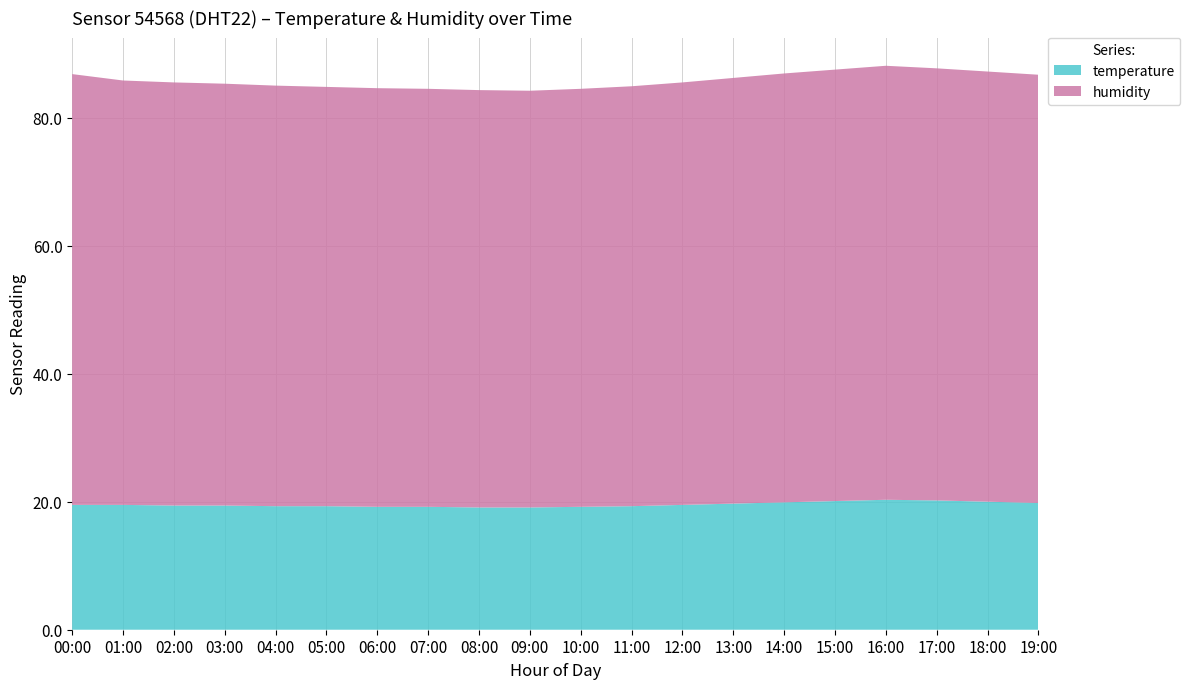

Reading left to right, extract all data points from this chart.

temperature: 19.5	19.5	19.4	19.4	19.3	19.3	19.2	19.2	19.1	19.1	19.2	19.3	19.5	19.7	19.9	20.1	20.3	20.2	20.0	19.8
humidity: 67.3	66.3	66.1	65.9	65.7	65.5	65.4	65.3	65.2	65.1	65.3	65.6	66.0	66.5	67.0	67.4	67.8	67.5	67.2	66.9